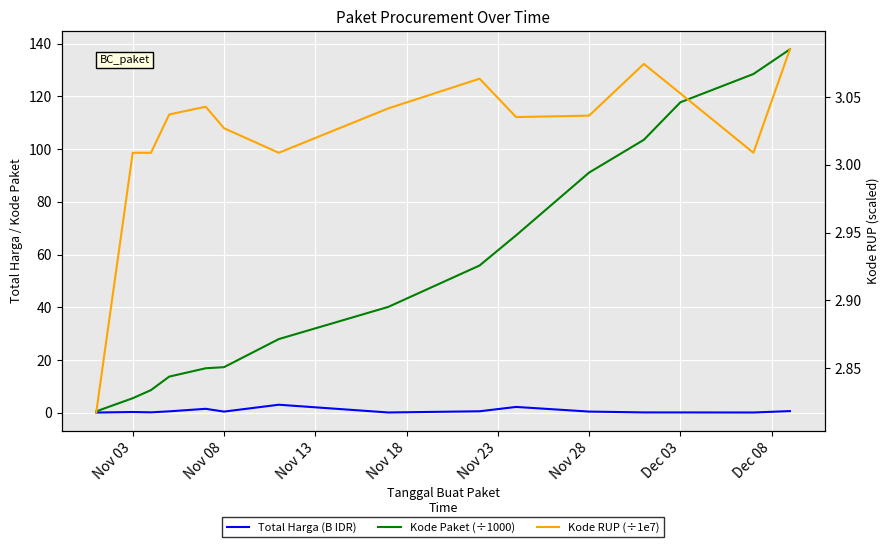

True or false: Kode Paket (÷1000) has more than 0 points higher than both neighbors.

False